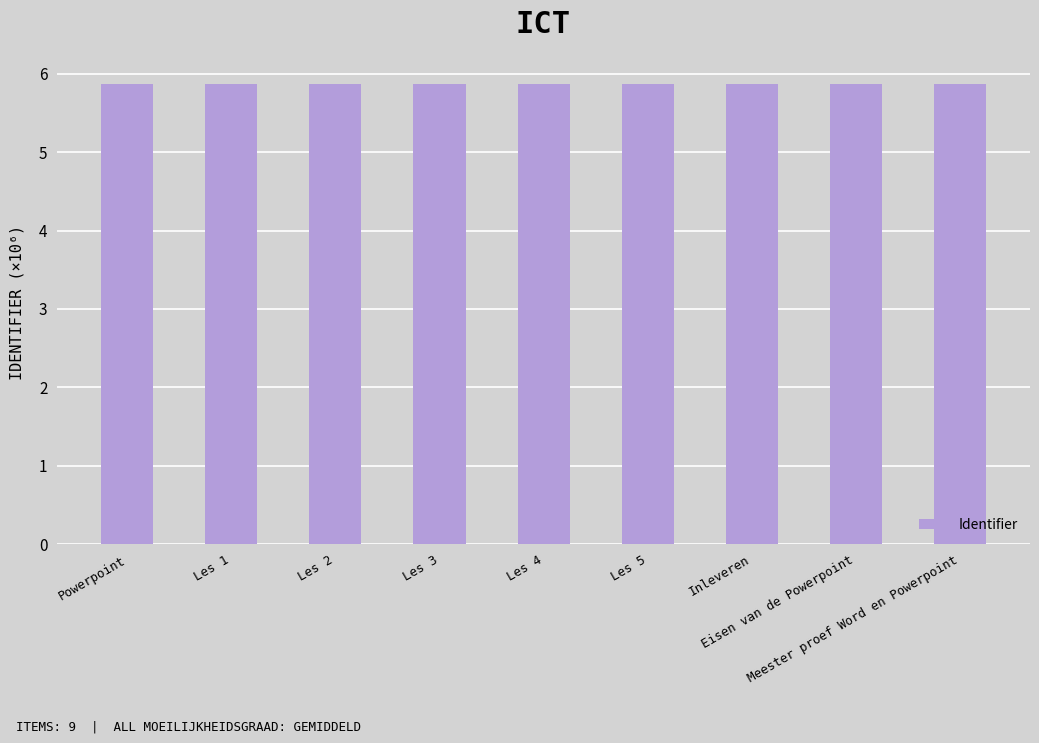

What value does the data have at Les 2?

5.9